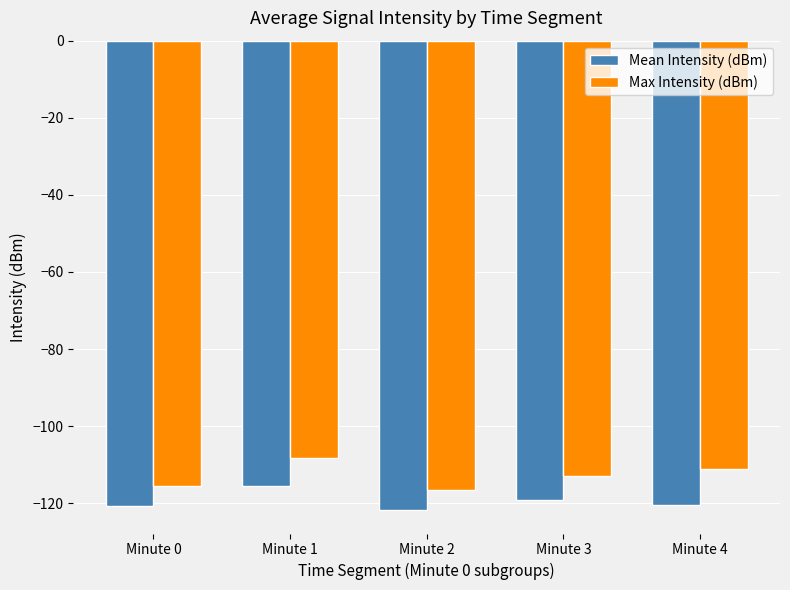

Is the value of Max Intensity (dBm) at Minute 1 greater than the value of Mean Intensity (dBm) at Minute 3?

Yes